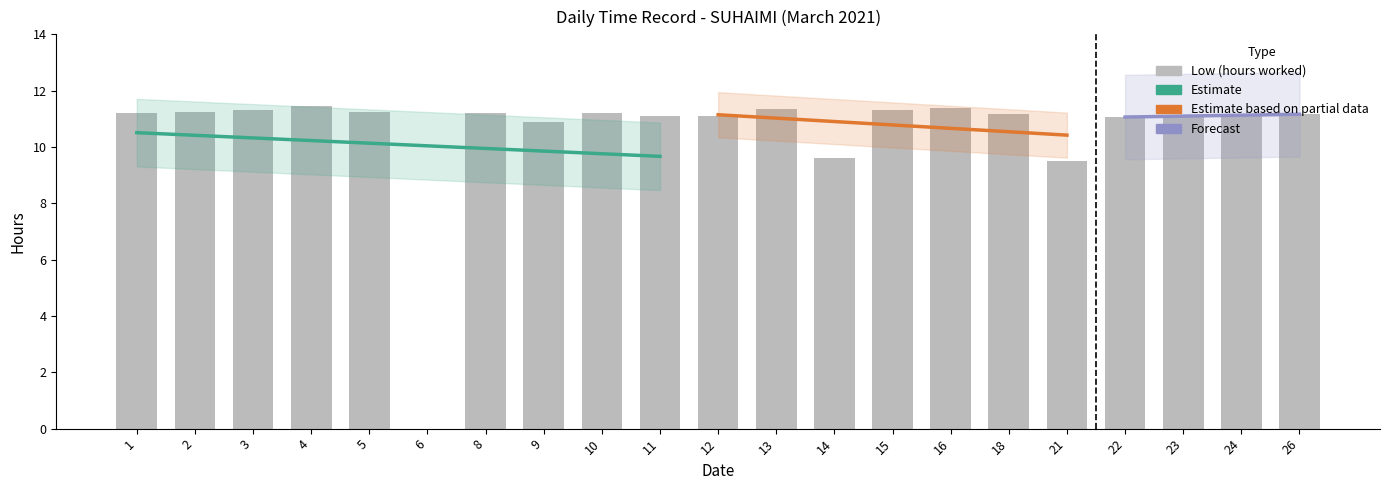

The value at 3 is 19.0. True or false?

False